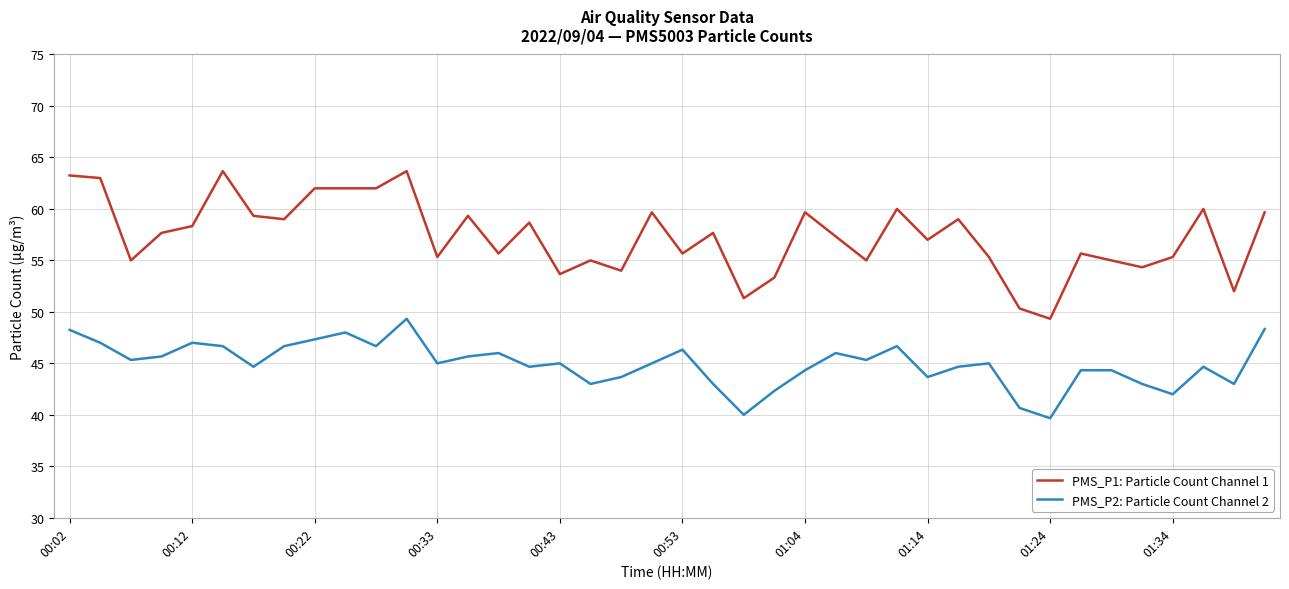

Which series has the widest spread of values?

PMS_P1: Particle Count Channel 1